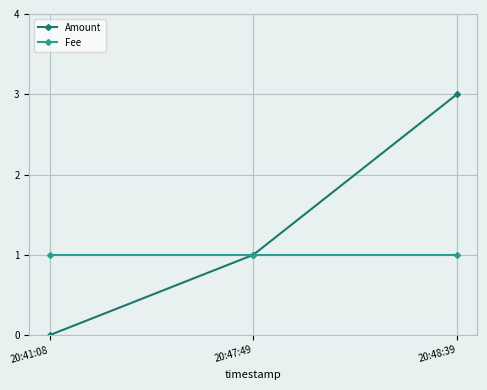

True or false: Fee has a value of 1 at 20:48:39.

True